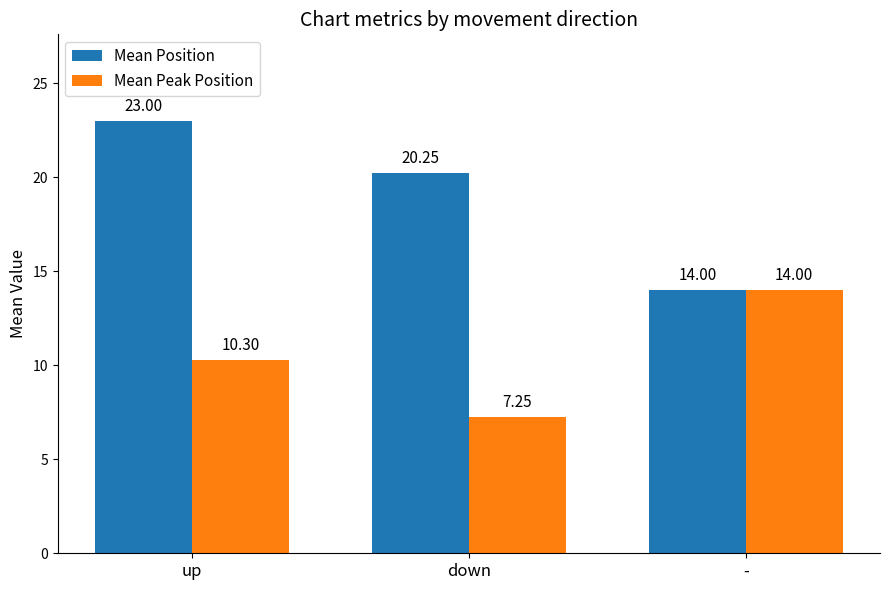

What is the label of the 2nd bar from the left?

down